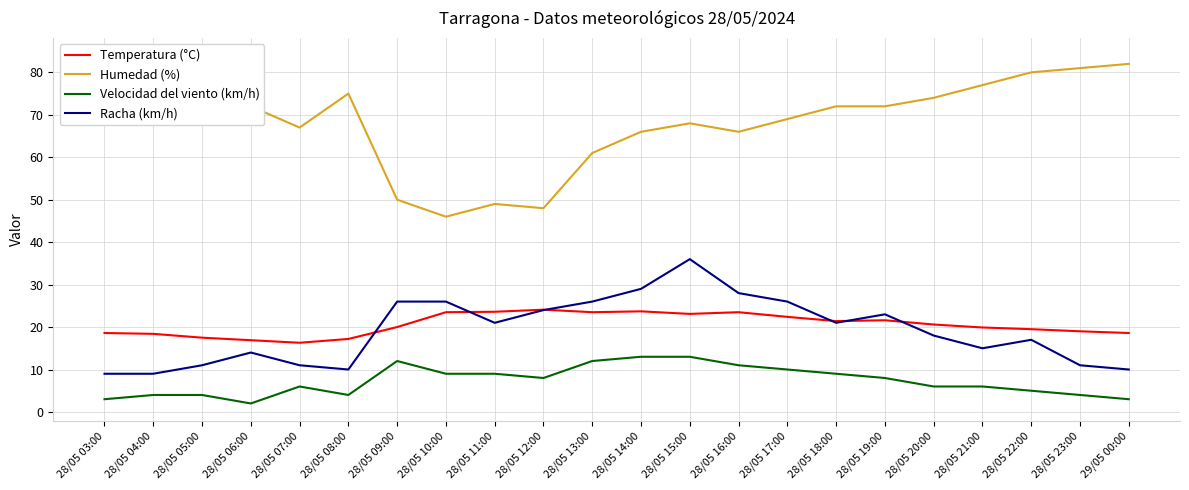

True or false: Racha (km/h) and Humedad (%) cross at least once.

False